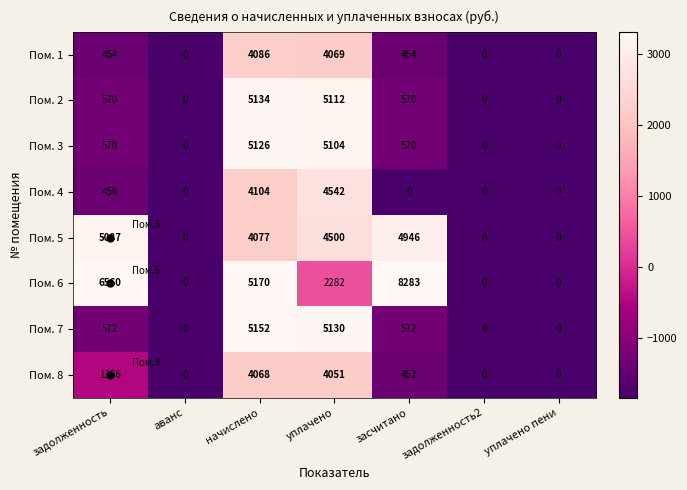

What is the greatest value displayed?

8283